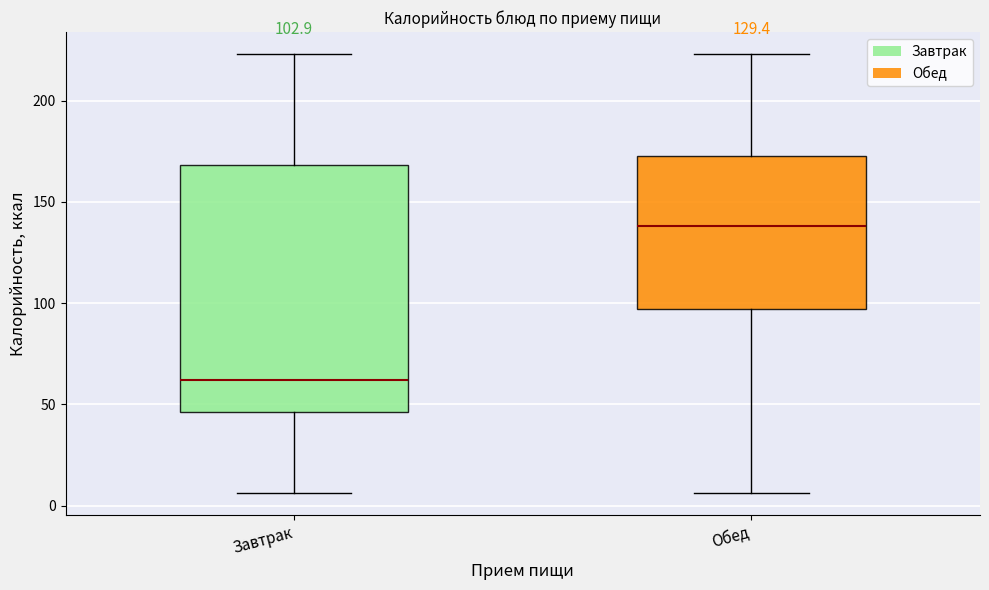

Which box's median line is the lowest?

Завтрак